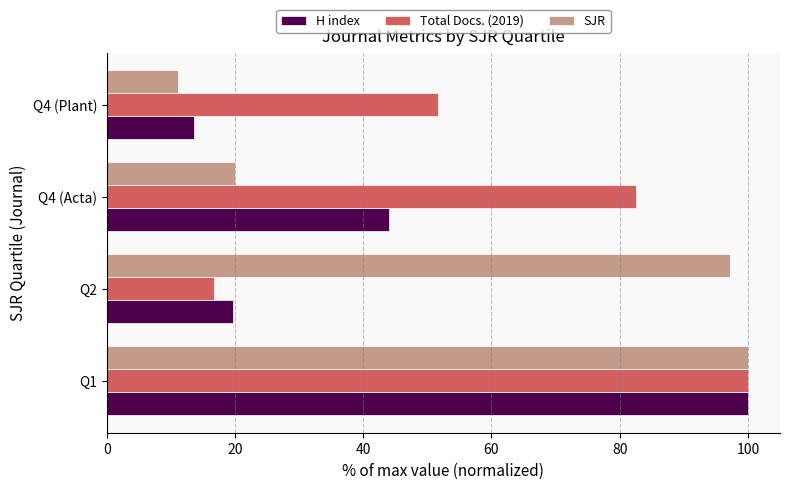

What is the greatest value displayed?

100.0